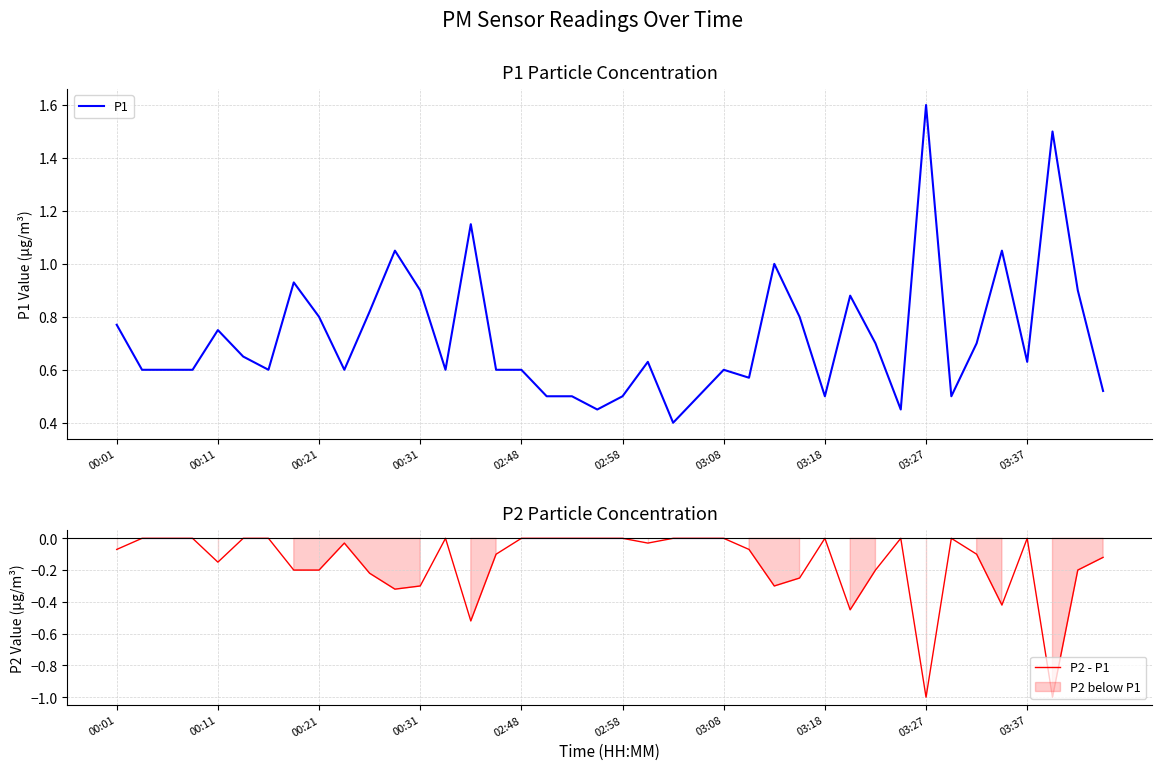

What is the total value across all series at 03:37?

0.6